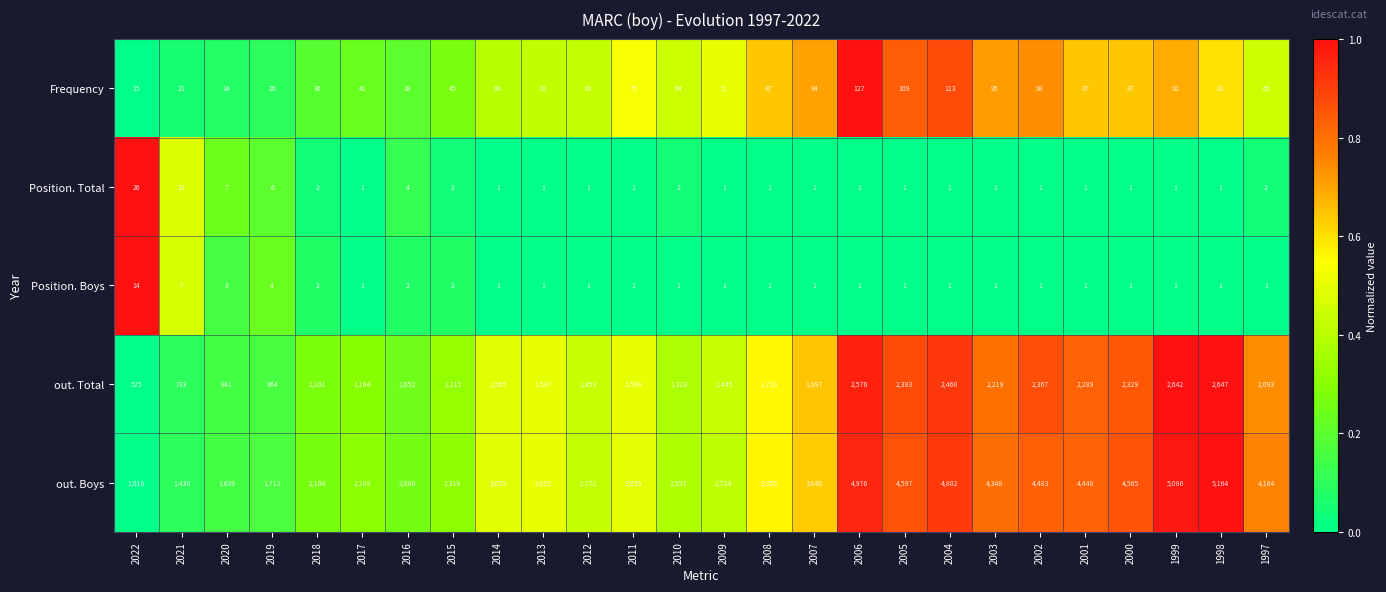

Which series has the largest total across all categories?

out. Boys